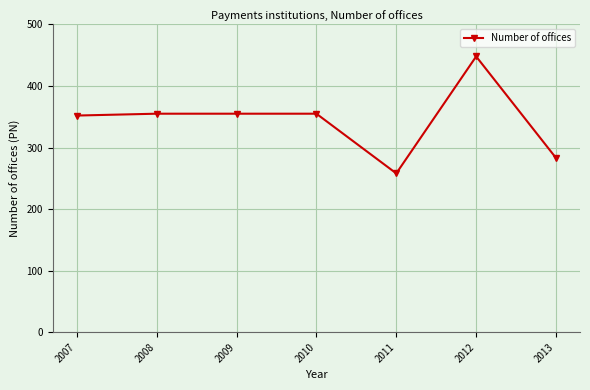

Approximately how many times larger is the value at 2007 compared to 2012?

0.8